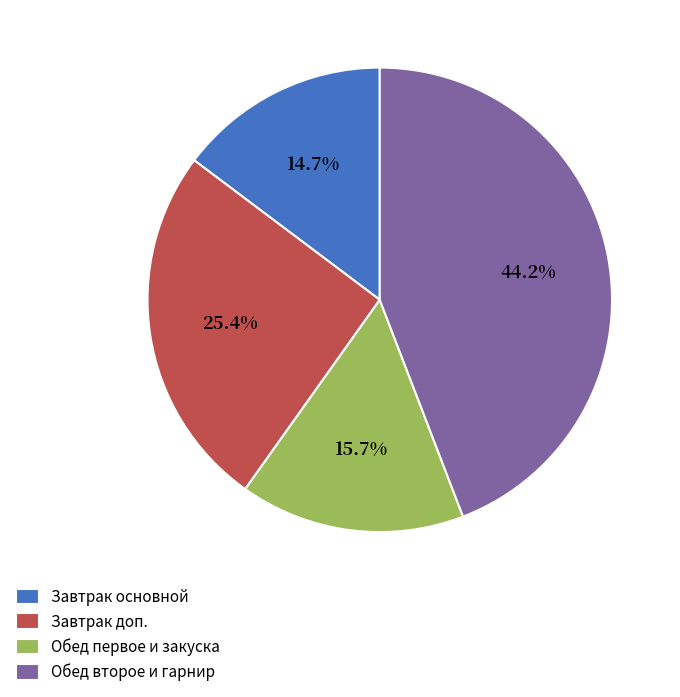

How many segments does this pie chart have?

4